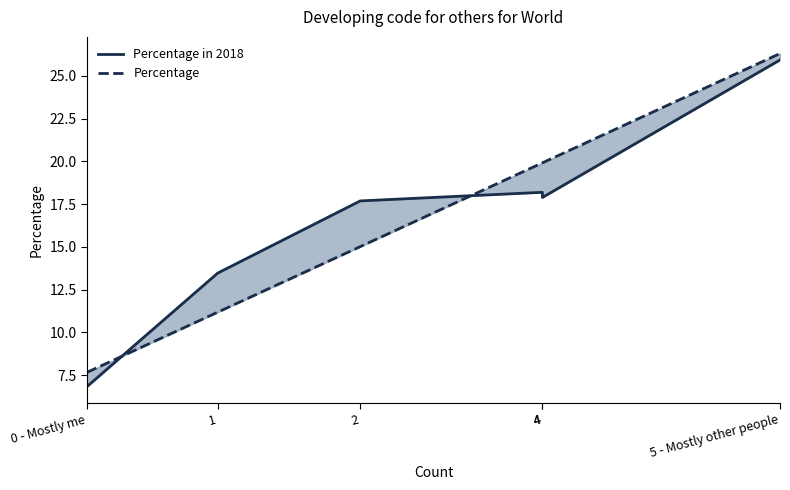

What is the average value of the Percentage in 2018 series?

16.7